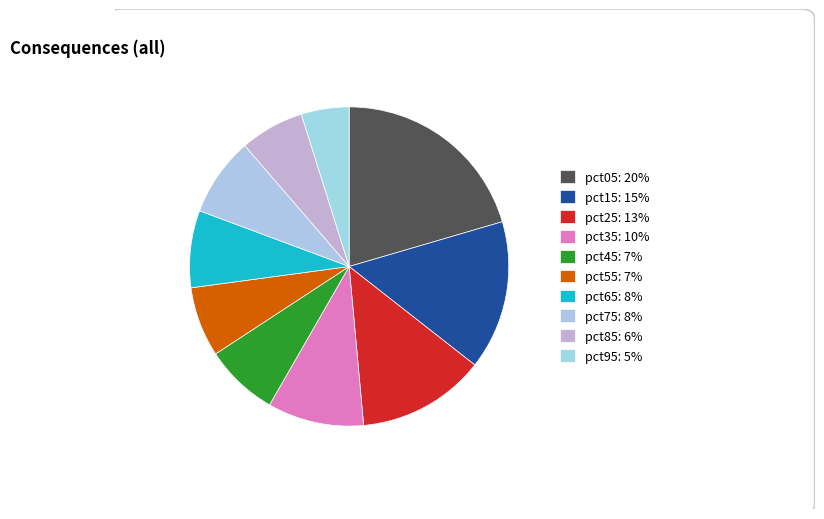

Is it true that pct05 is 10% of the pie?

False